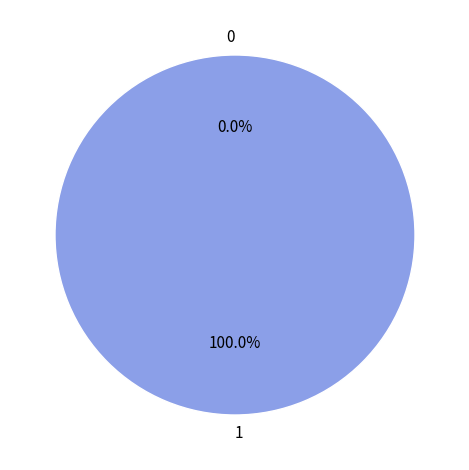

What percentage is the 0 slice, to the nearest percent?

100%